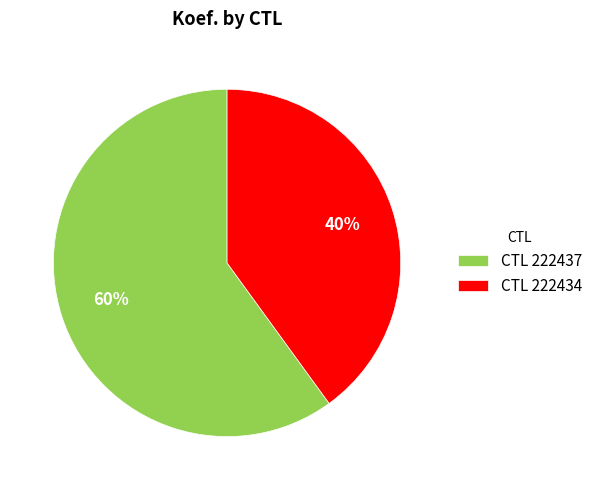

Do CTL 222434 and CTL 222437 together represent more than half of the pie?

Yes